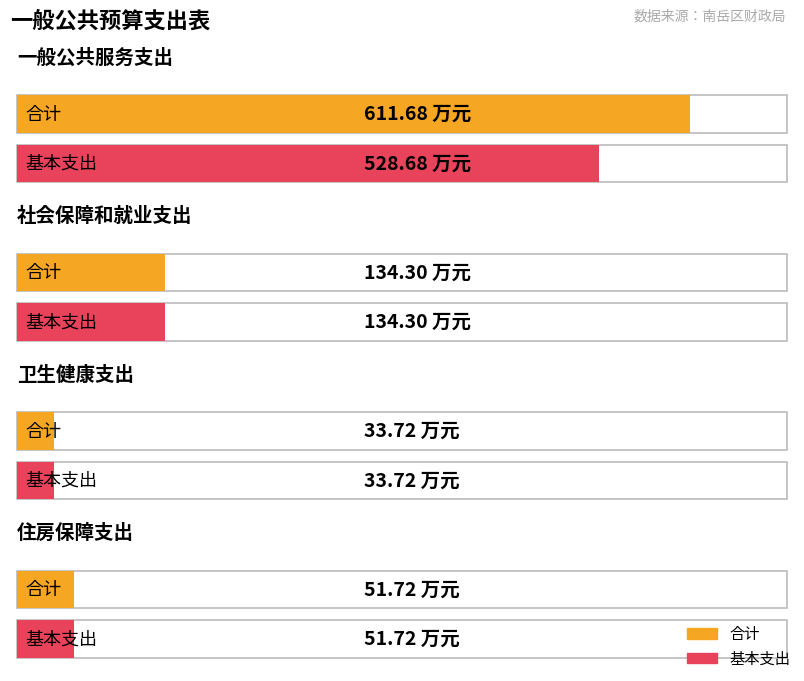

What are all the series names shown in the legend?

合计, 基本支出